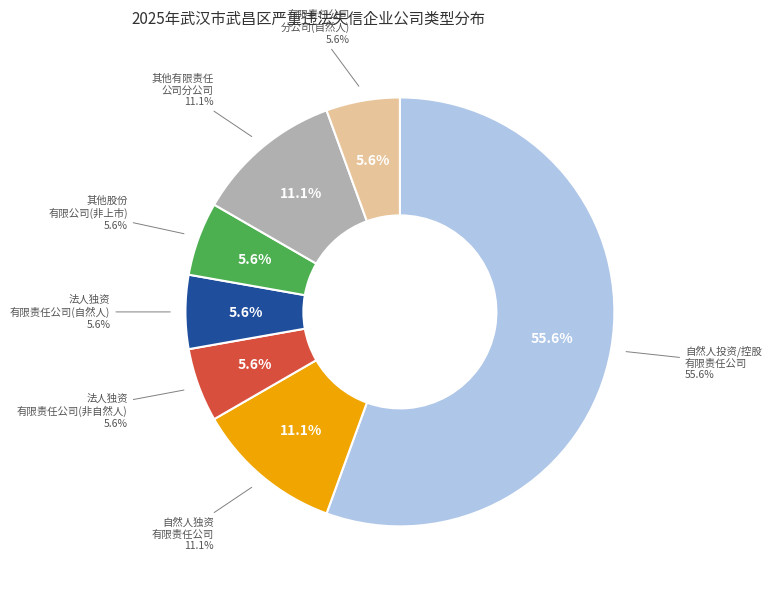

Rank the categories by value from highest to lowest.

有限责任公司(自然人投资或控股), 有限责任公司(自然人独资), 其他有限责任公司分公司, 有限责任公司（非自然人投资或控股的法人独资）, 有限责任公司（自然人投资或控股的法人独资）, 其他股份有限公司(非上市), 有限责任公司分公司(自然人投资或控股)